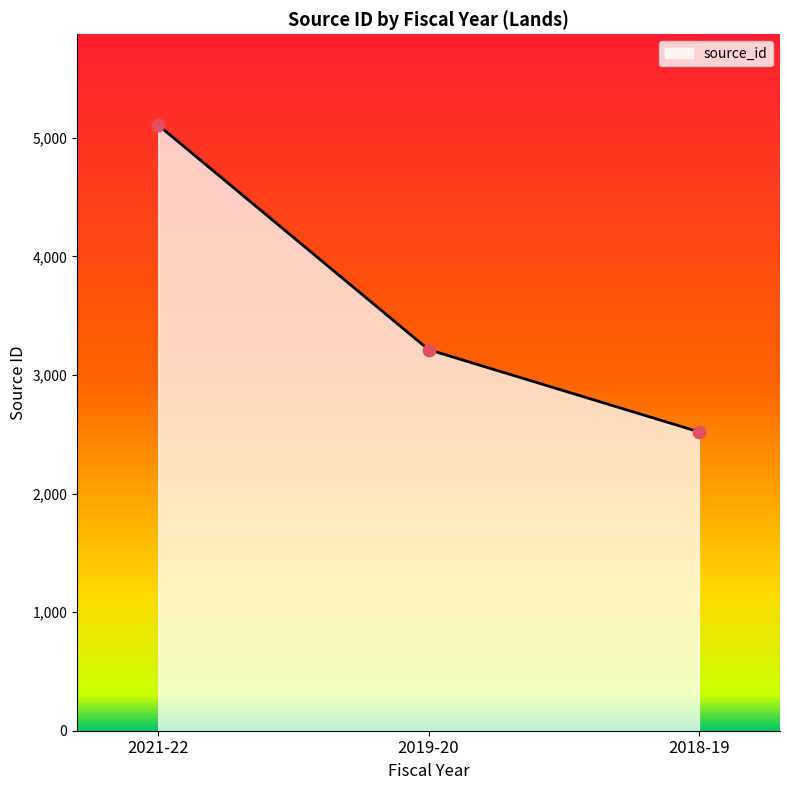

What is the change in value from 2021-22 to 2018-19?

-2586